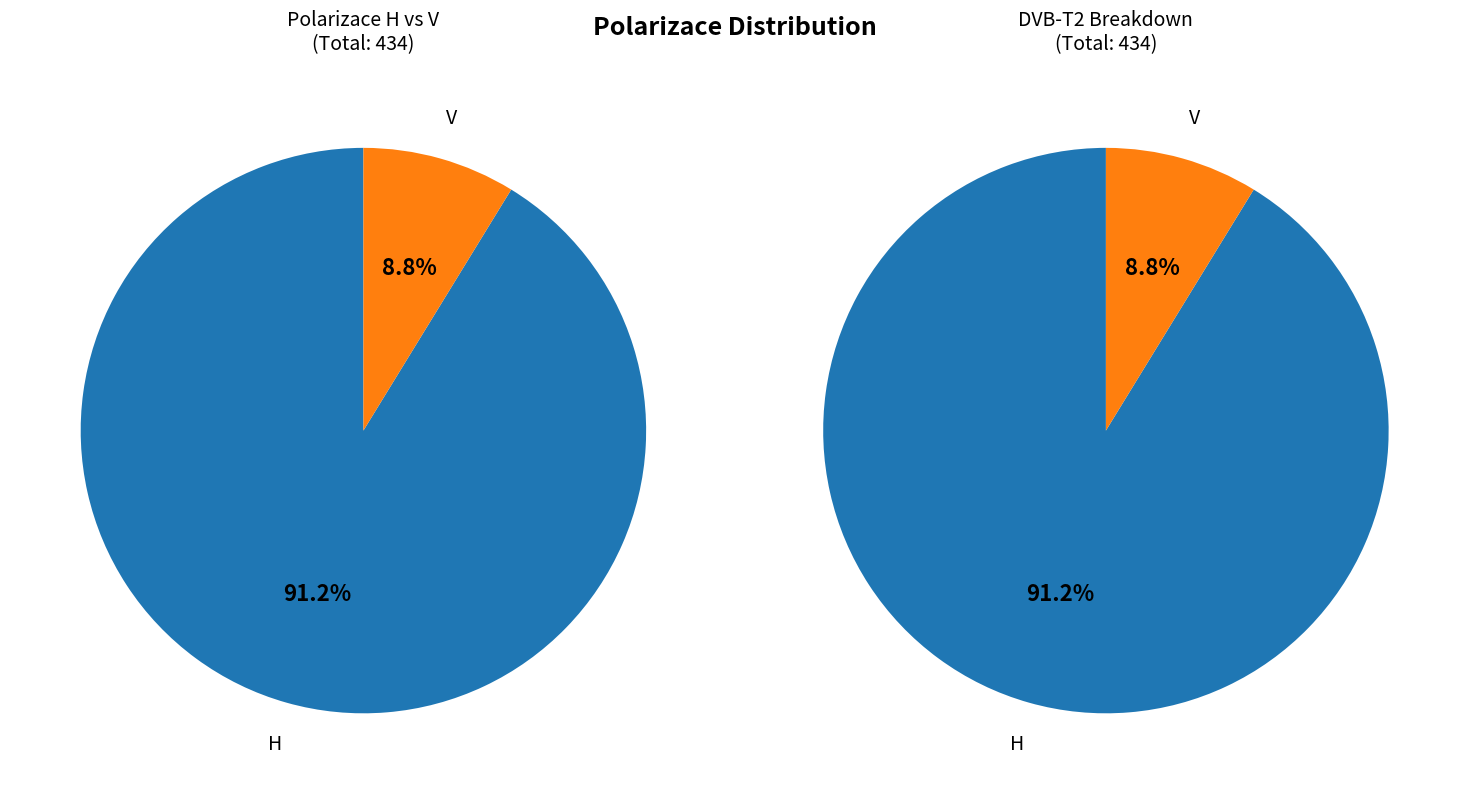

What percentage do V and H together represent?

100.0%